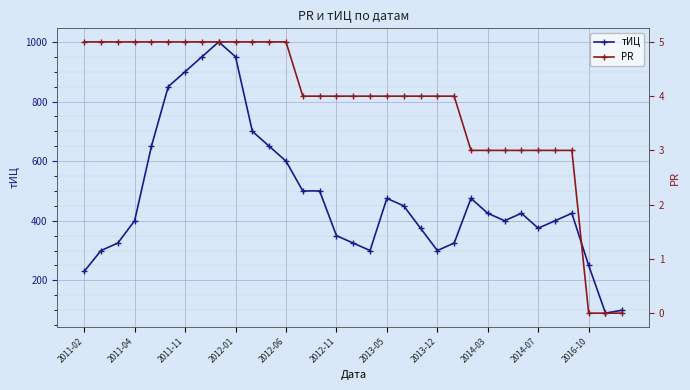

True or false: тИЦ has more than 2 interior local peaks.

True